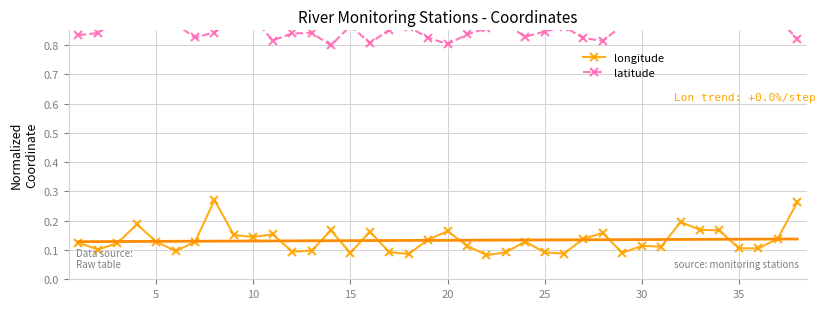

Which series has the largest range (max minus min)?

longitude